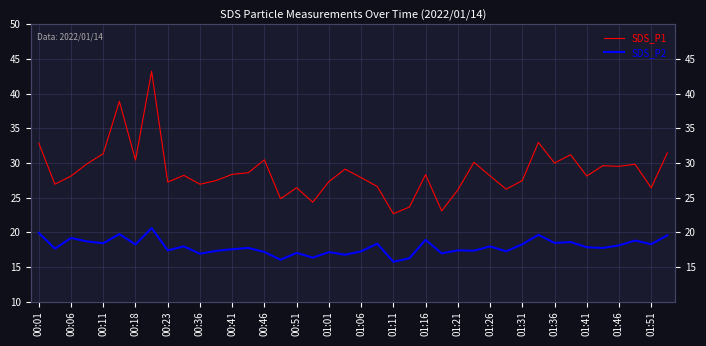

True or false: SDS_P2 has a value of 25.0 at 01:11.

False